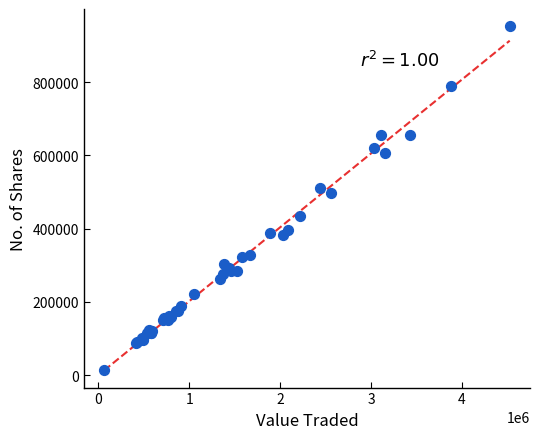

What Y value in the scatter plot is closest to 482942?

498181